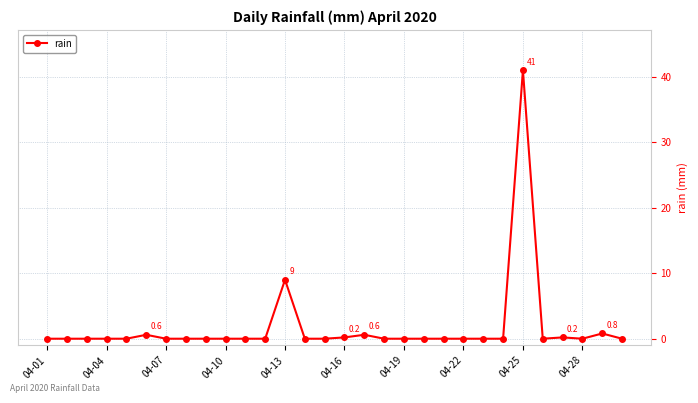

What is the difference between the second highest and minimum values?

9.0